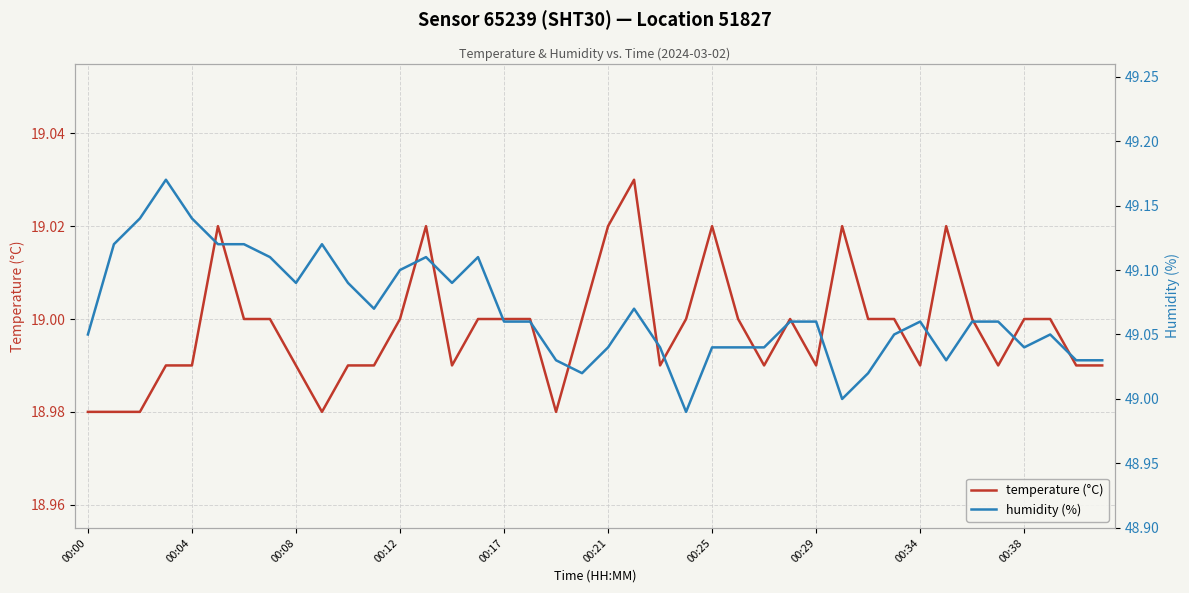

Which series has the widest spread of values?

humidity (%)